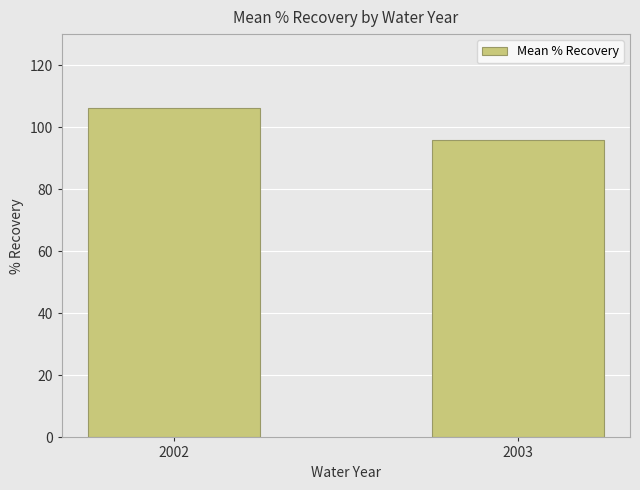

What is the sum of all values?

201.9